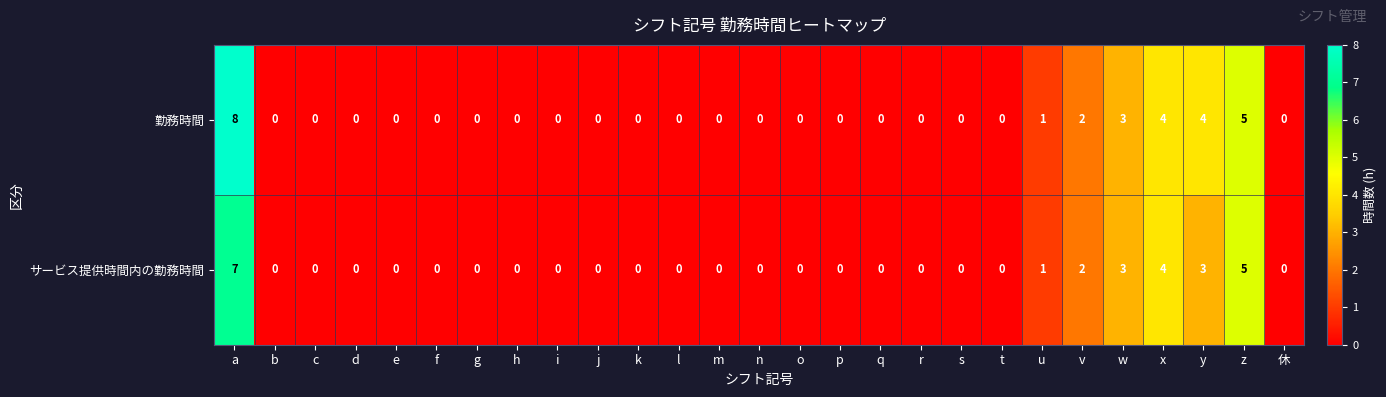

At which category is the sum across all series the highest?

a